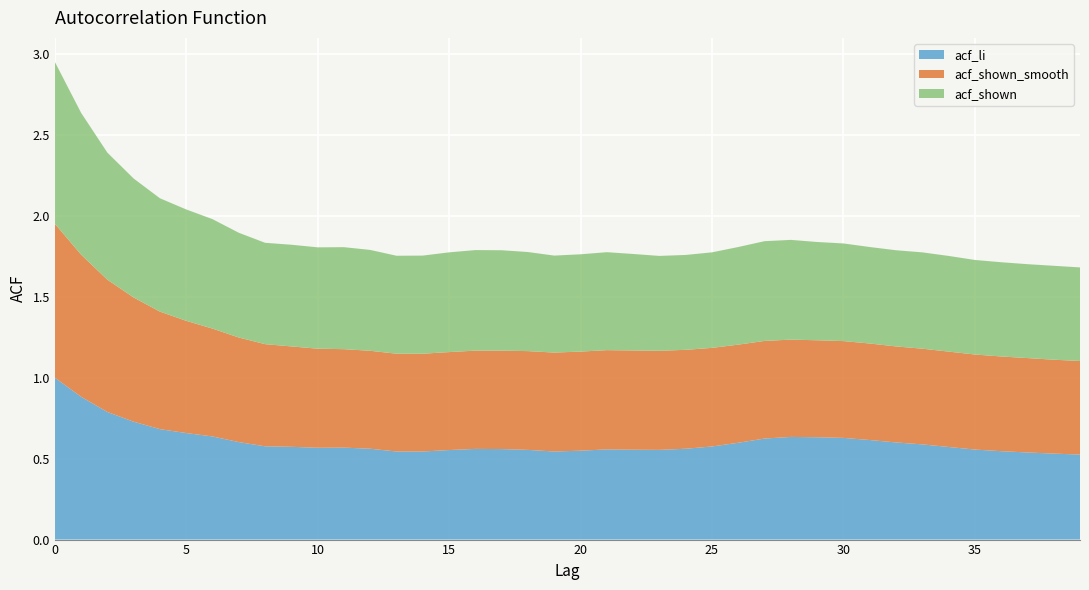

Reading right to left, list all the values displayed in this chart.

acf_li: 0.5	0.5	0.5	0.5	0.6	0.6	0.6	0.6	0.6	0.6	0.6	0.6	0.6	0.6	0.6	0.6	0.6	0.6	0.6	0.5	0.5	0.6	0.6	0.6	0.6	0.5	0.5	0.6	0.6	0.6	0.6	0.6	0.6	0.6	0.7	0.7	0.7	0.8	0.9	1.0
acf_shown_smooth: 0.6	0.6	0.6	0.6	0.6	0.6	0.6	0.6	0.6	0.6	0.6	0.6	0.6	0.6	0.6	0.6	0.6	0.6	0.6	0.6	0.6	0.6	0.6	0.6	0.6	0.6	0.6	0.6	0.6	0.6	0.6	0.6	0.6	0.7	0.7	0.7	0.8	0.8	0.9	1.0
acf_shown: 0.6	0.6	0.6	0.6	0.6	0.6	0.6	0.6	0.6	0.6	0.6	0.6	0.6	0.6	0.6	0.6	0.6	0.6	0.6	0.6	0.6	0.6	0.6	0.6	0.6	0.6	0.6	0.6	0.6	0.6	0.6	0.6	0.6	0.7	0.7	0.7	0.7	0.8	0.9	1.0